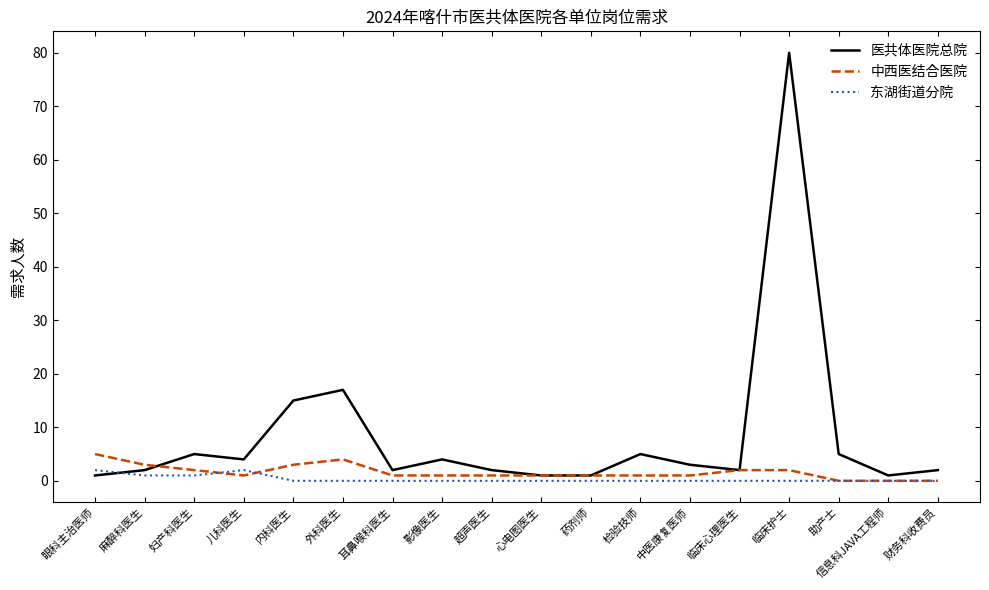

What is the difference between the 东湖街道分院 values at 超声医生 and 儿科医生?

2